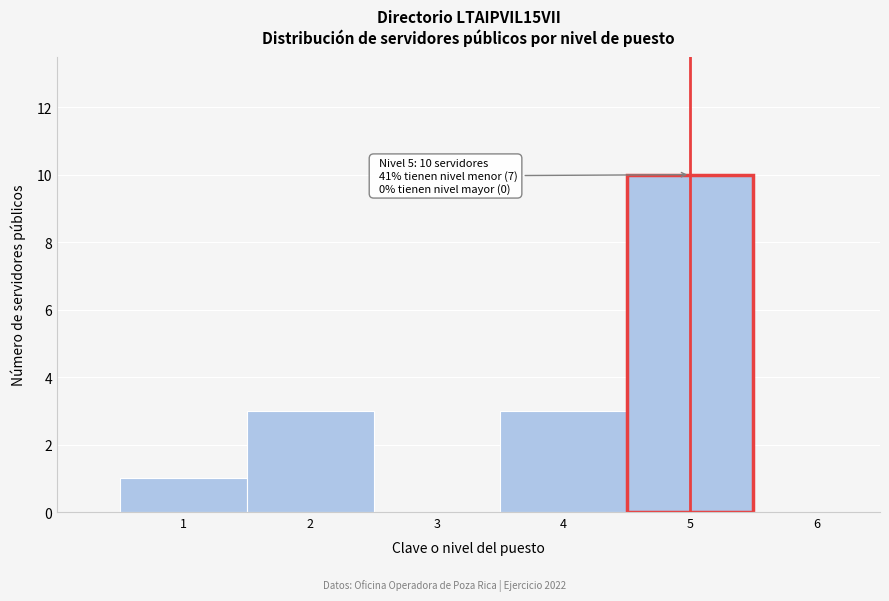

Over which range of the x-axis is the bar tallest?

4.5 to 5.5